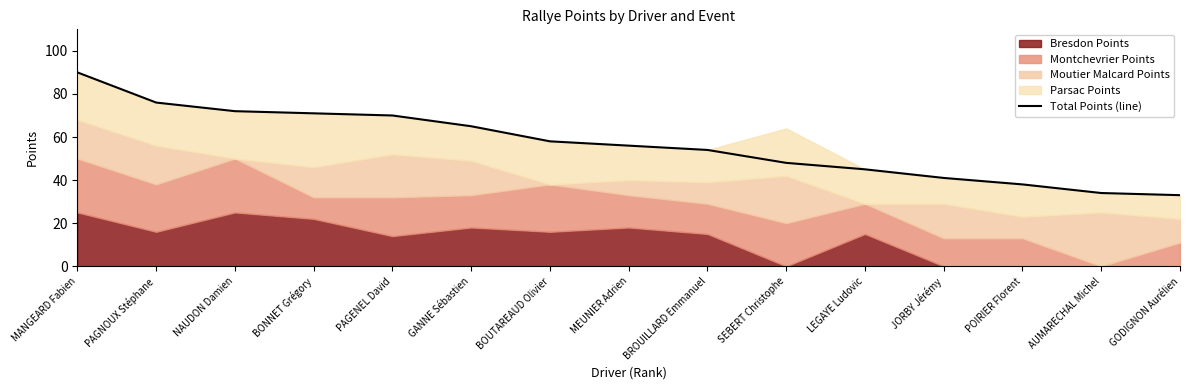

What position from the right is MEUNIER Adrien?

8